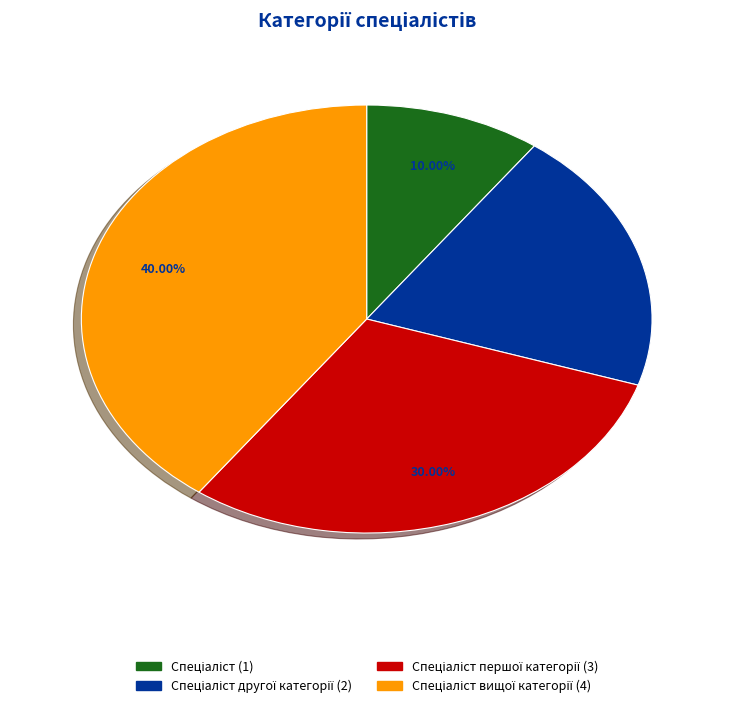

To the nearest percent, what is the average slice percentage?

25%